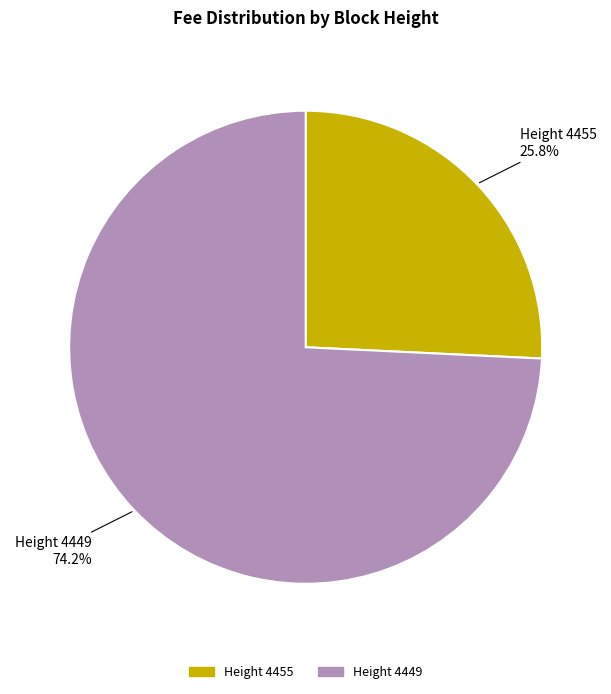

Does any single category account for the majority?

Yes